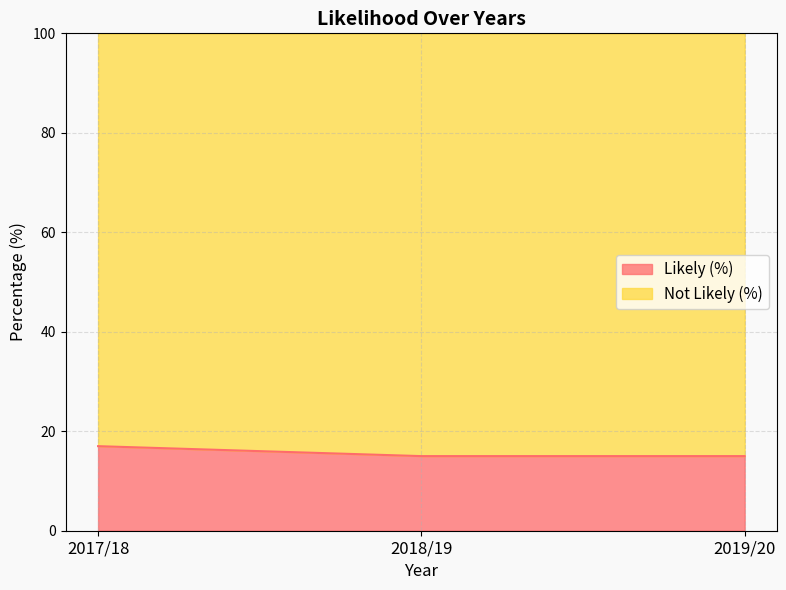

Reading left to right, extract all data points from this chart.

2017/18=17	2018/19=15	2019/20=15